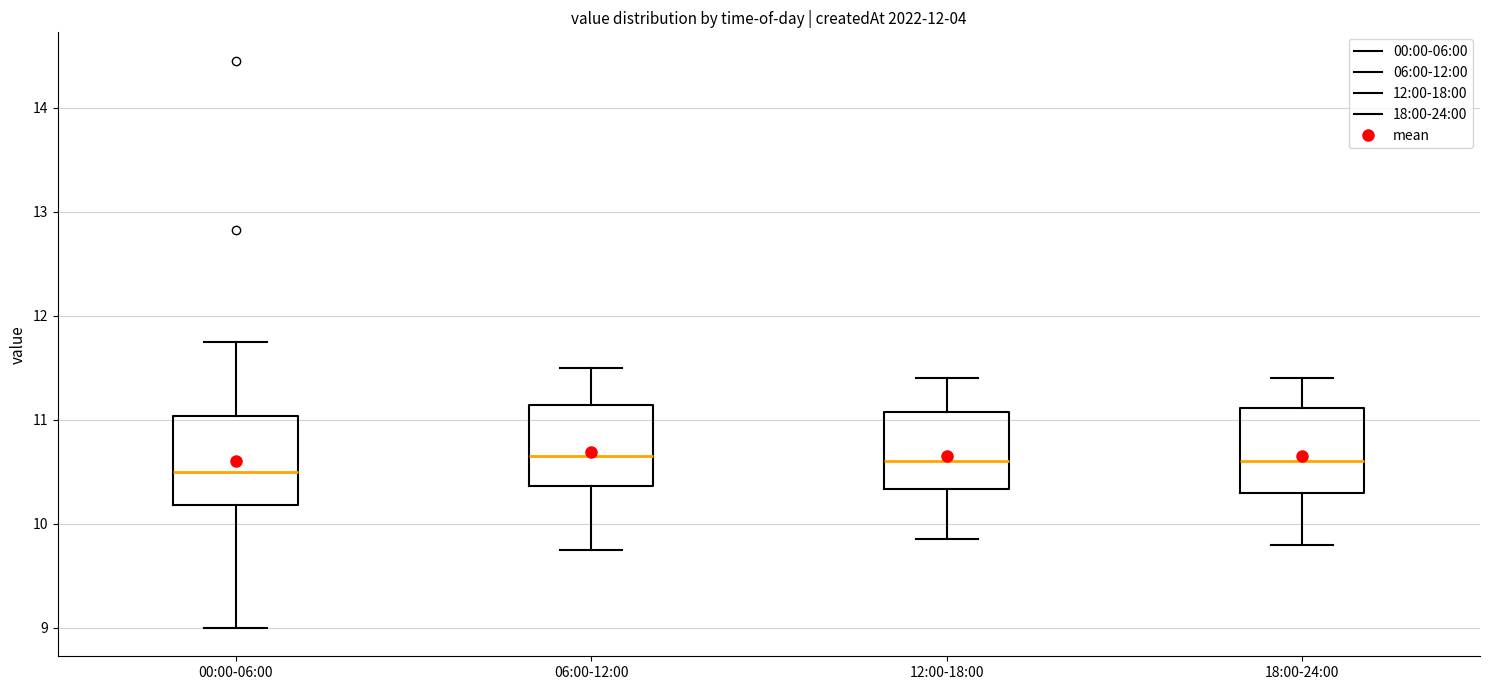

Reading left to right, transcribe this box plot: for each box, give where its median line is, the range the box spans, and where its two whiskers end, as read against the y-axis. The values are not printed on the chart, so give them approximately, as read against the axis.

00:00-06:00: median 10.5, box 10.2 to 11.0, whiskers 9.0 to 11.8
06:00-12:00: median 10.7, box 10.4 to 11.1, whiskers 9.8 to 11.5
12:00-18:00: median 10.6, box 10.3 to 11.1, whiskers 9.9 to 11.4
18:00-24:00: median 10.6, box 10.3 to 11.1, whiskers 9.8 to 11.4